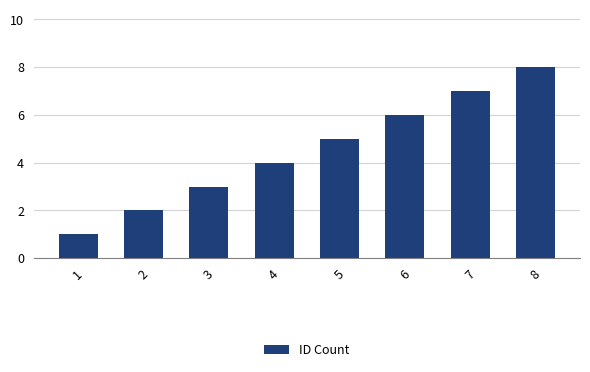

Which has a higher value, 7 or 1?

7